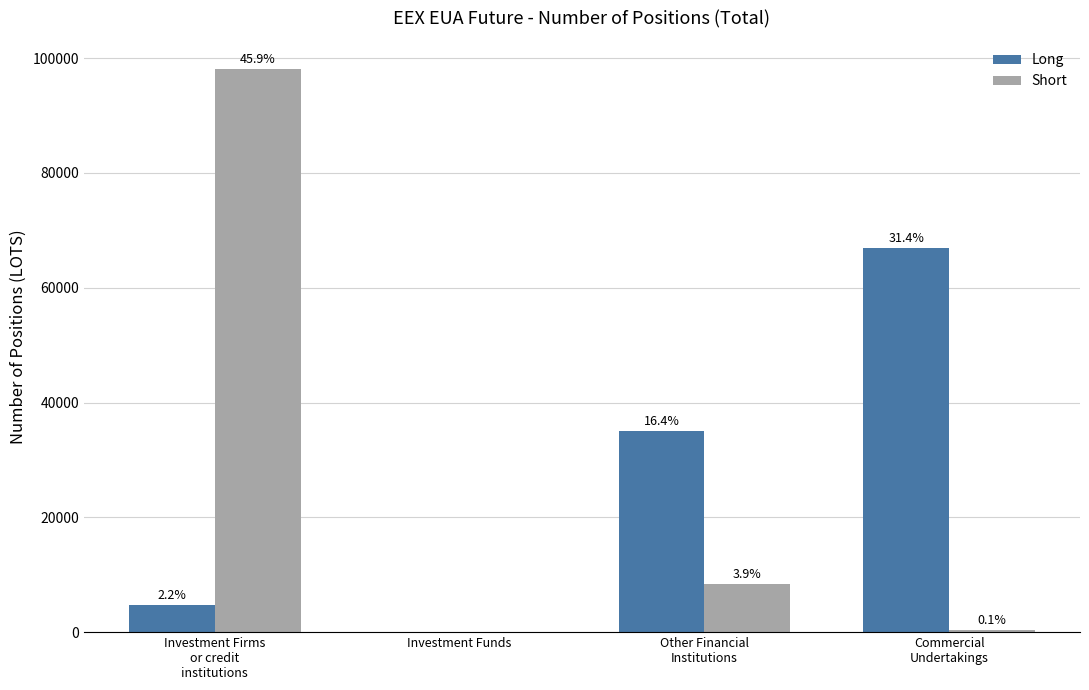

True or false: Long has a value of 95360 at Commercial
Undertakings.

False